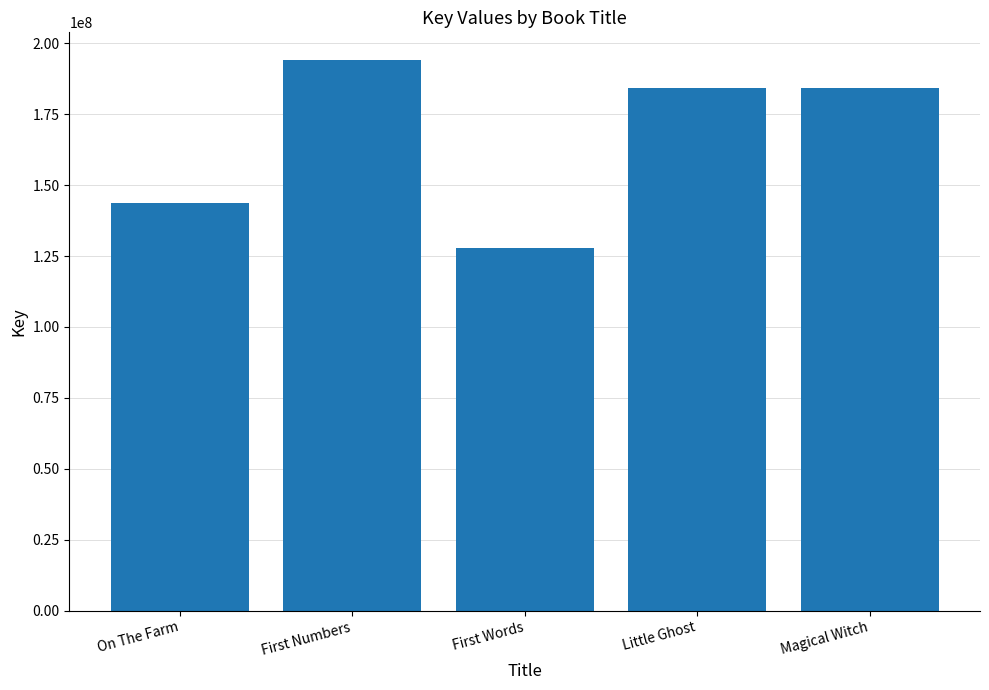

What is the ratio of the value at First Words to the value at First Numbers?

0.7